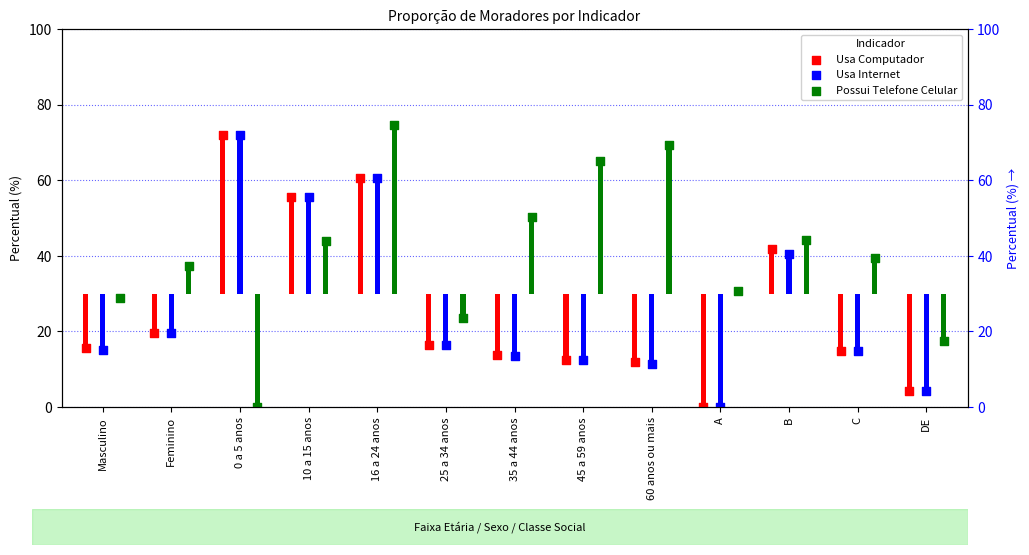

Which series reaches the minimum Y coordinate?

Usa Computador